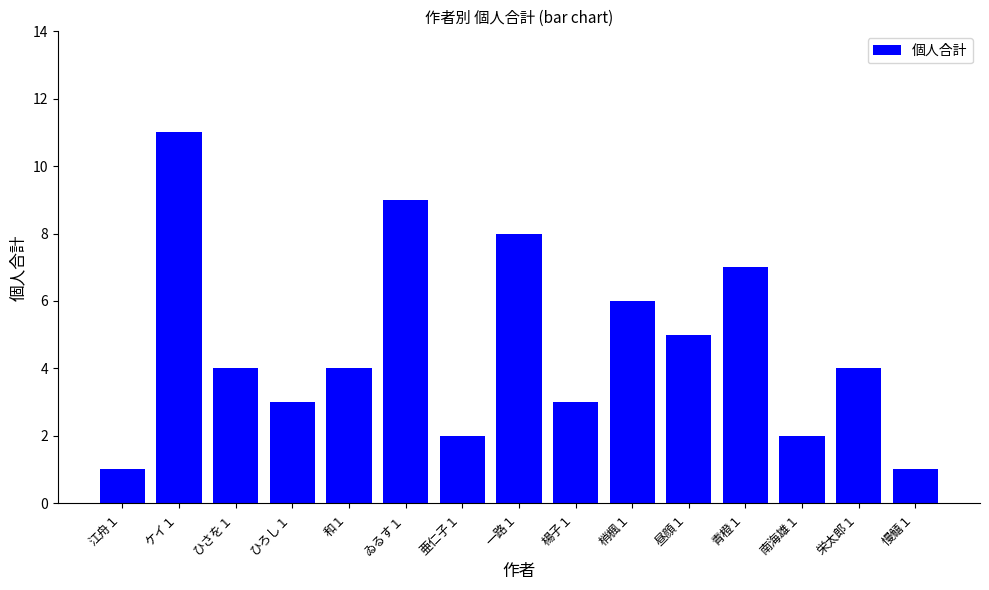

The value at ひろし１ is 3. True or false?

True